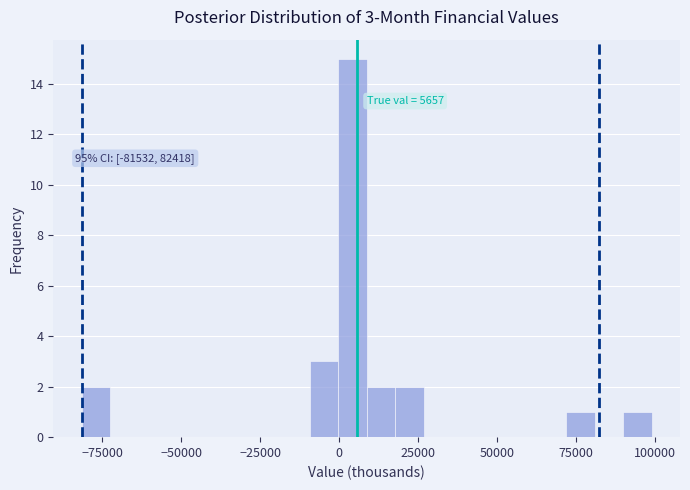

Around what value on the x-axis is the tallest bar? Give the approximate position of its centre, as read against the axis.

5000